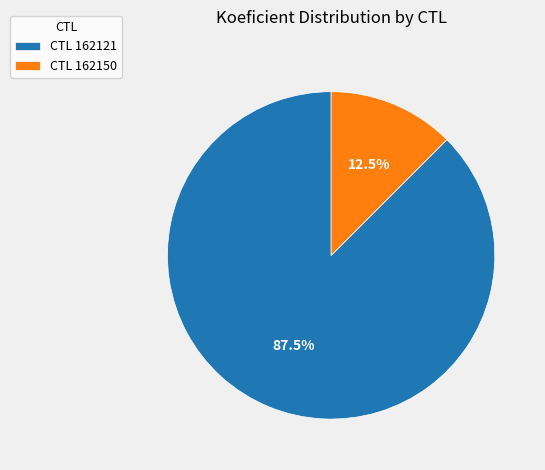

How many segments does this pie chart have?

2